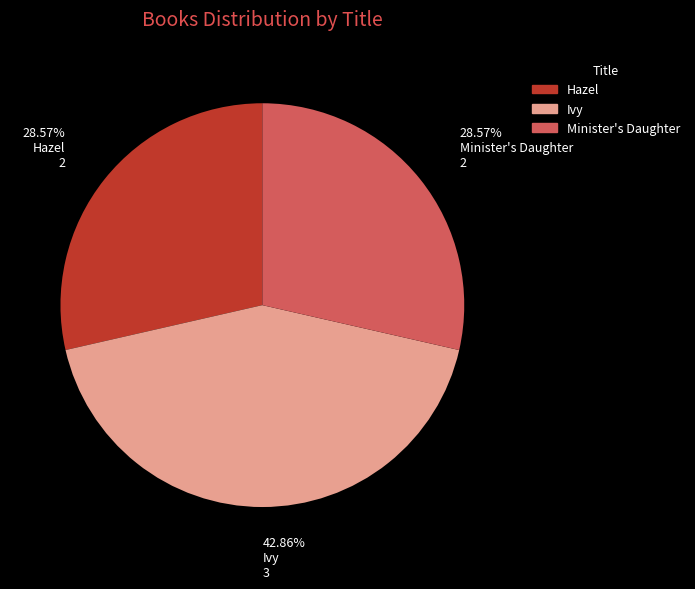

Count the number of slices in the pie.

3